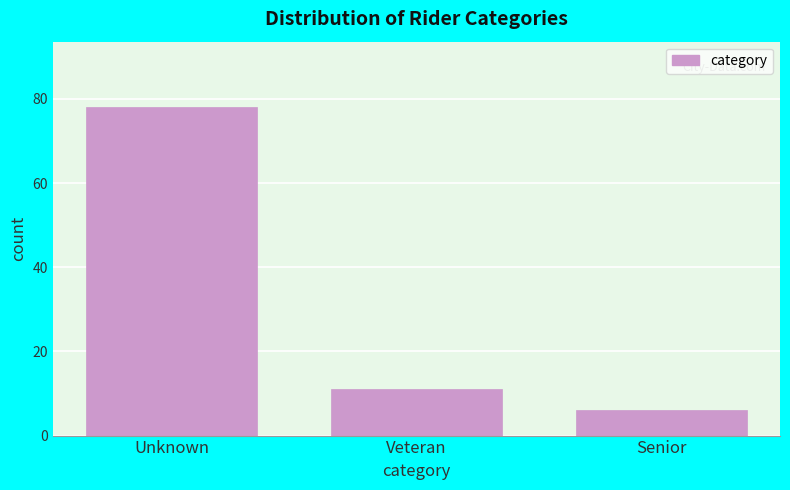

Reading left to right, list all the values displayed in this chart.

78	11	6